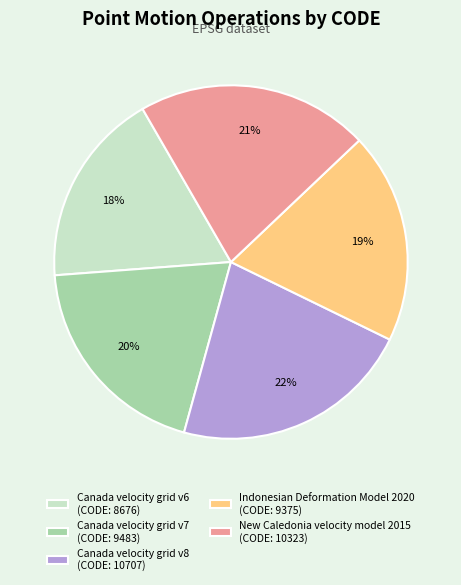

Is the sum of Indonesian Deformation Model 2020 (CODE: 9375) and Canada velocity grid v8 (CODE: 10707) greater than half?

No